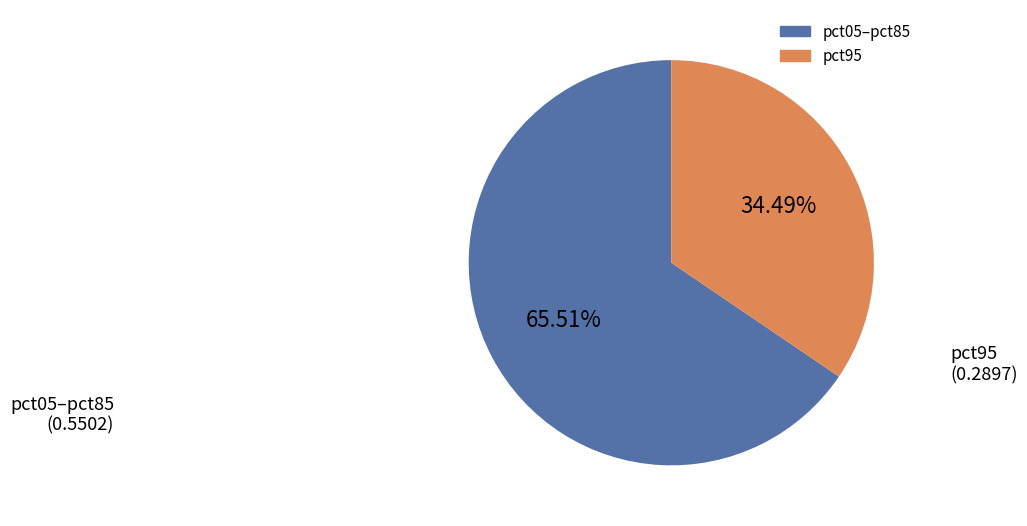

To the nearest percent, what is the average slice percentage?

50%